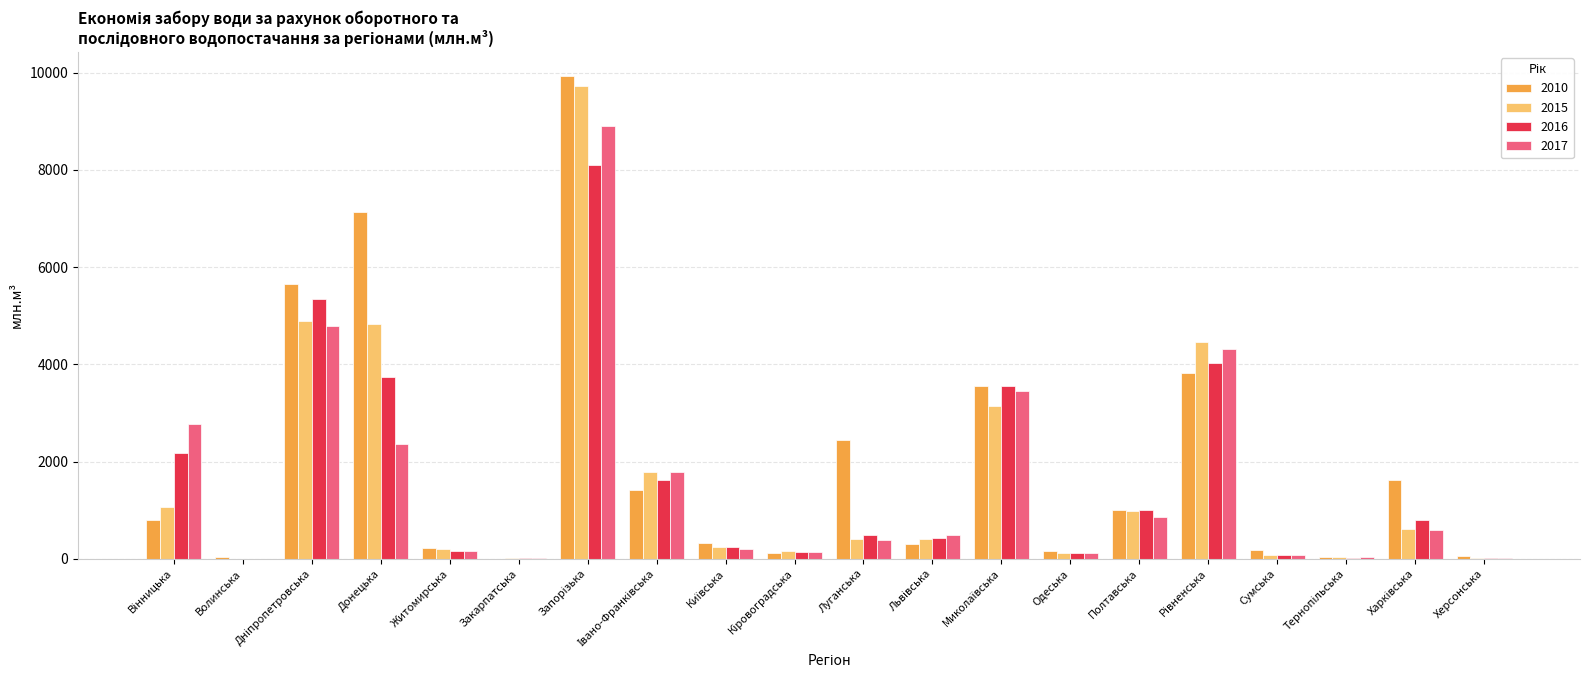

What is the highest value of the 2015 series?

9722